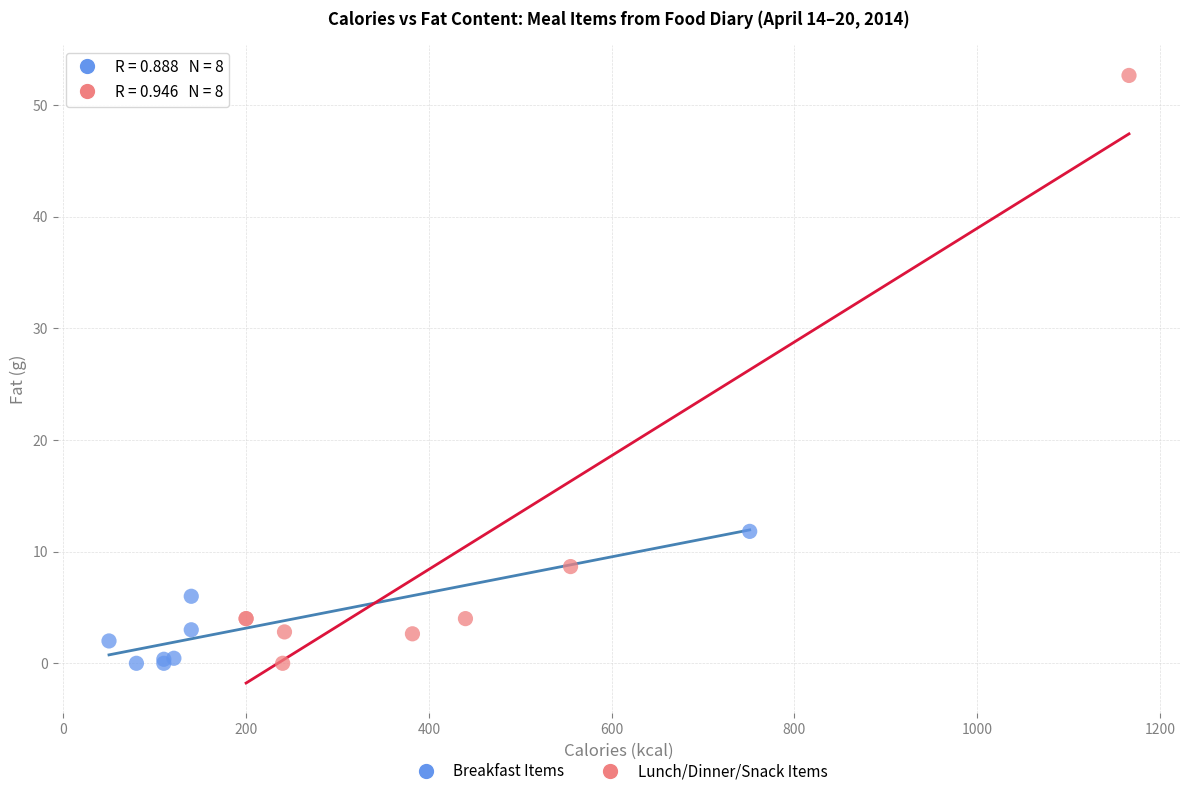

What are all the series names shown in the legend?

Breakfast Items, Lunch/Dinner/Snack Items